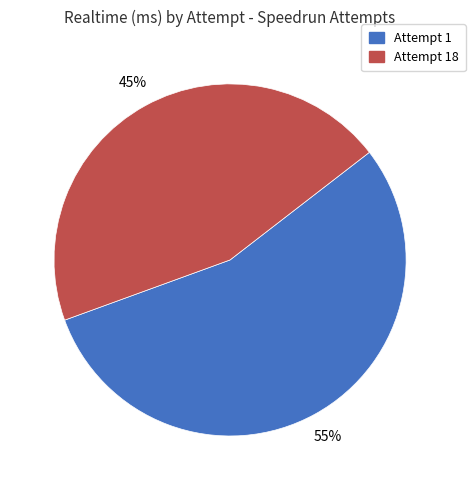

To the nearest percent, what is the difference between the largest and smallest slice percentages?

10%